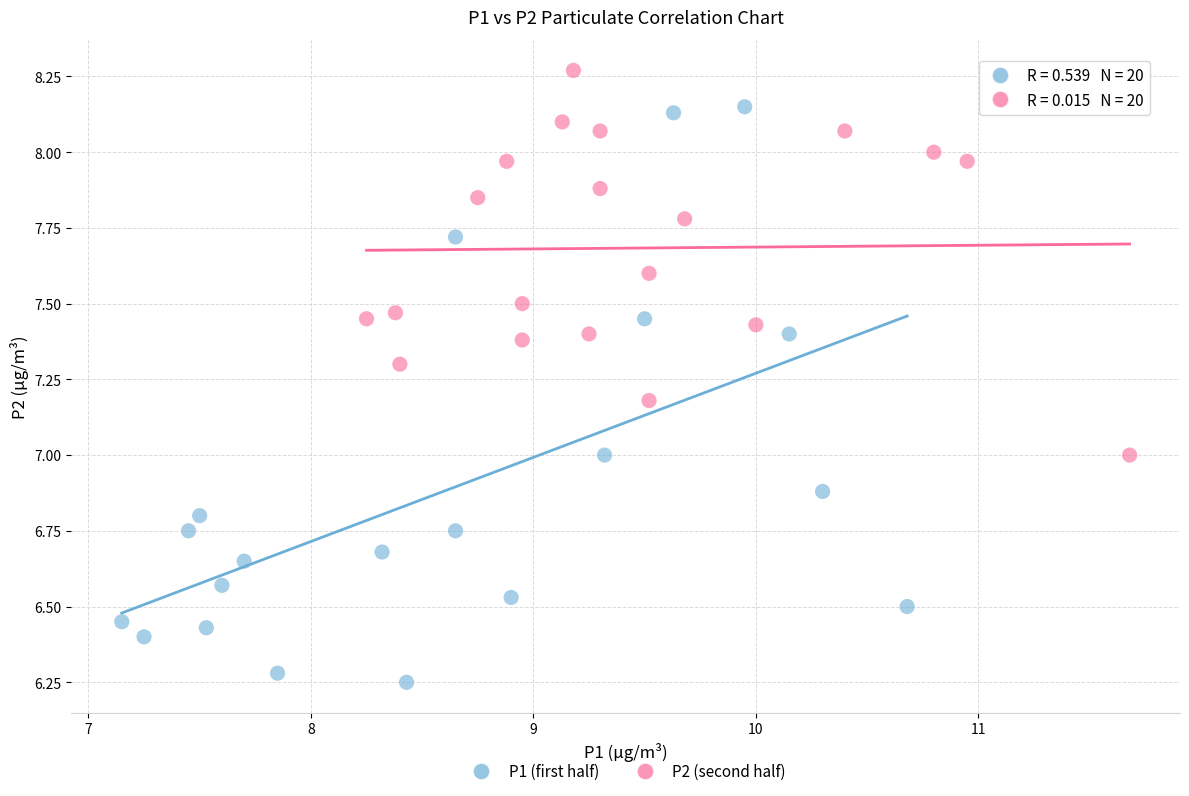

Which series contains the highest Y value?

P2 (second half)